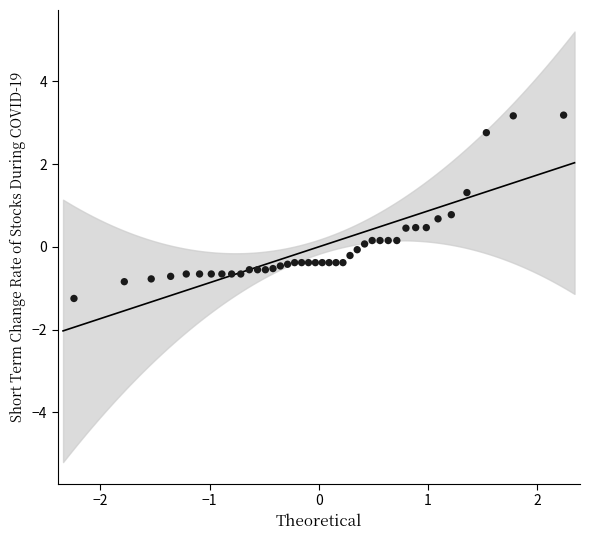

What is the range of Y values (max minus min)?

4.4